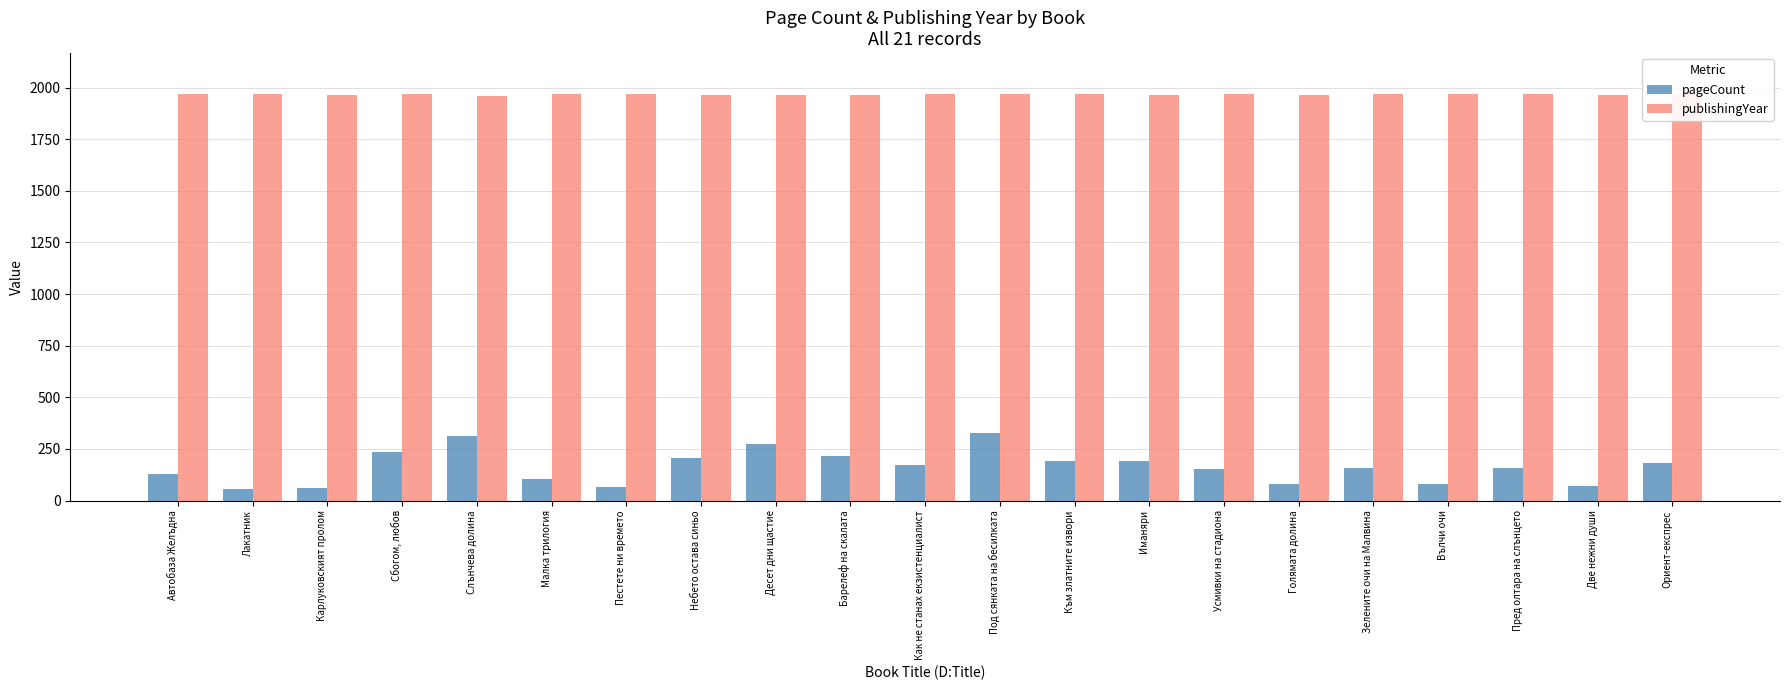

Count the number of data series in this chart.

2